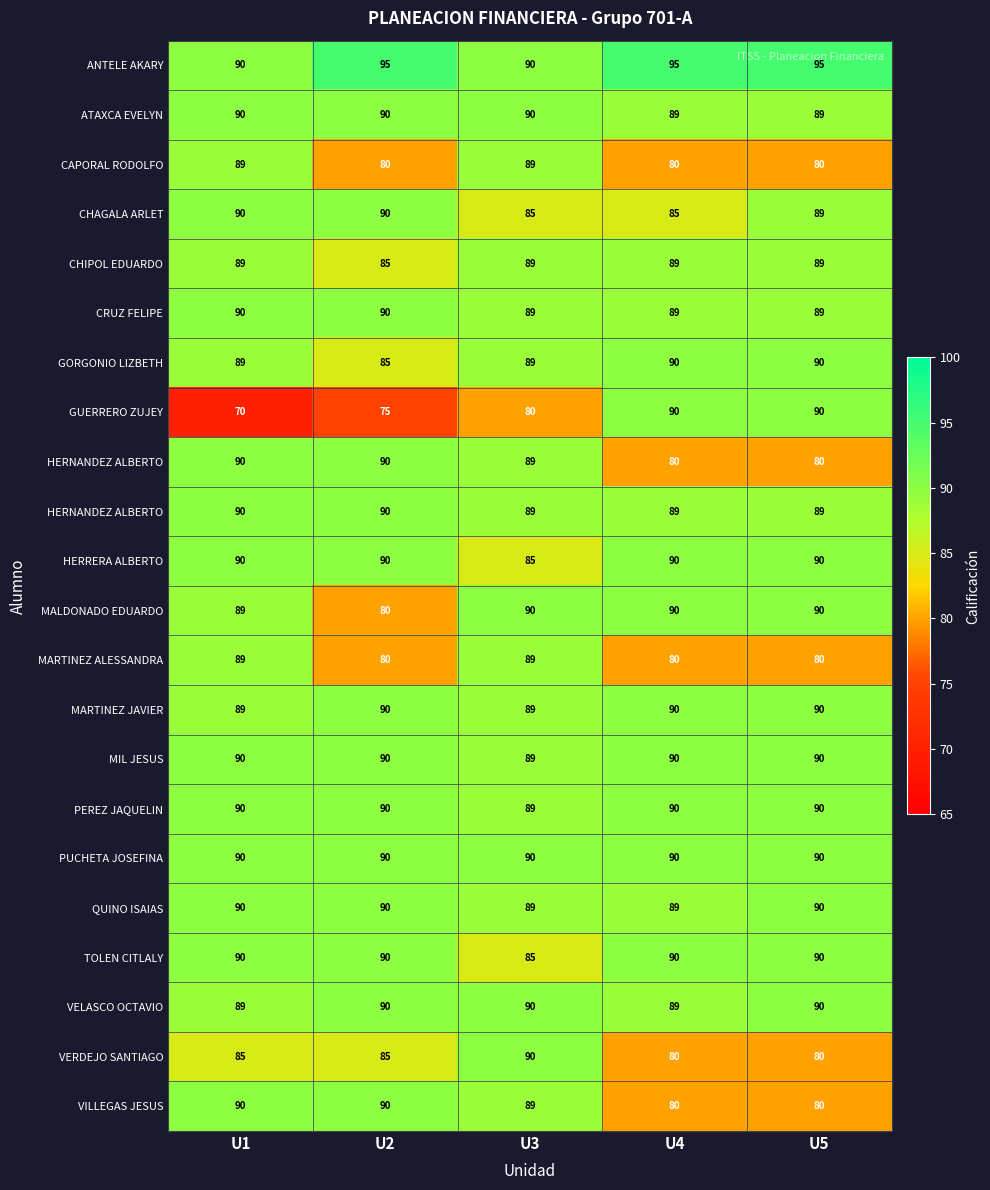

What is the maximum value shown in the chart?

95